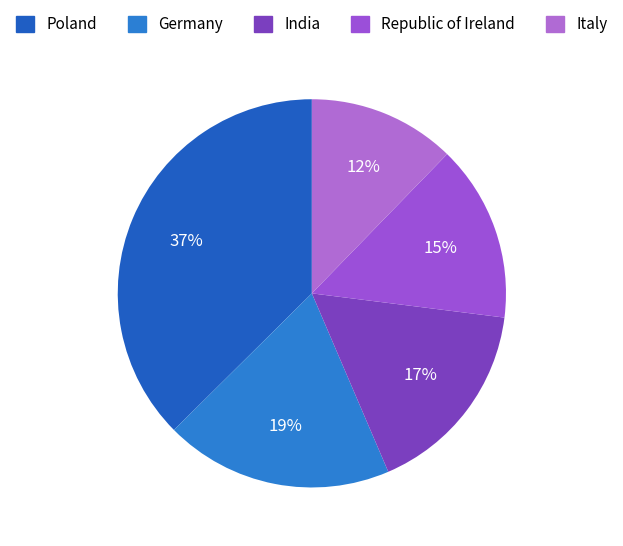

To the nearest percent, what percentage of the pie is India?

17%